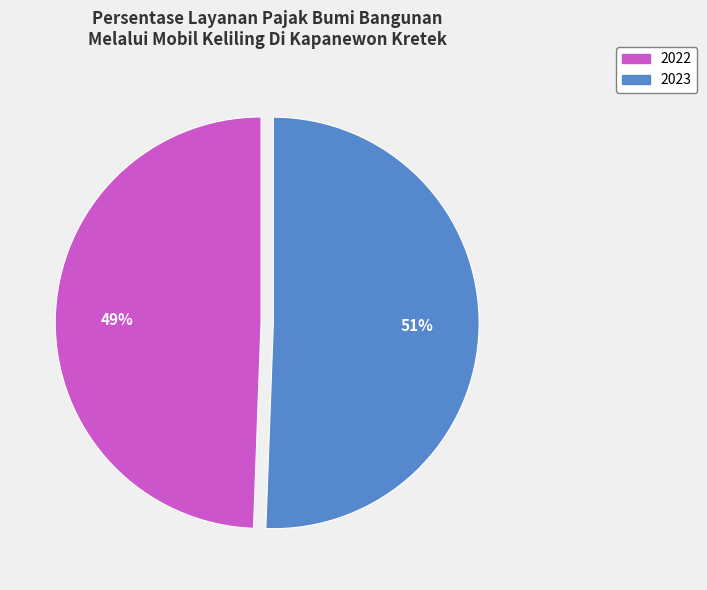

How many segments does this pie chart have?

2